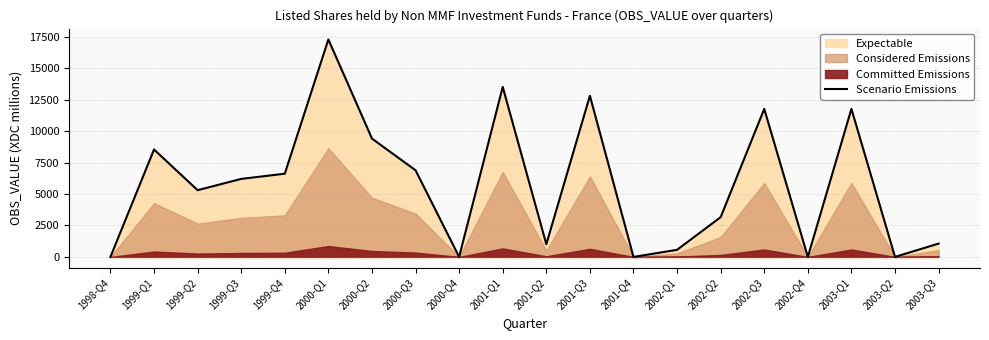

Where is the first local minimum?

1999-Q2